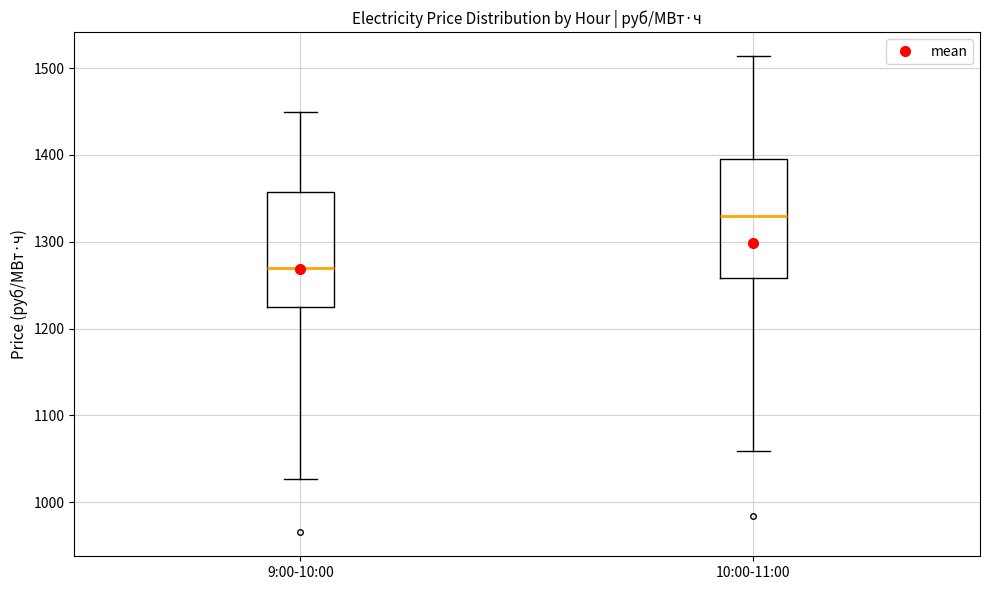

Which box has the lowest median line?

9:00-10:00